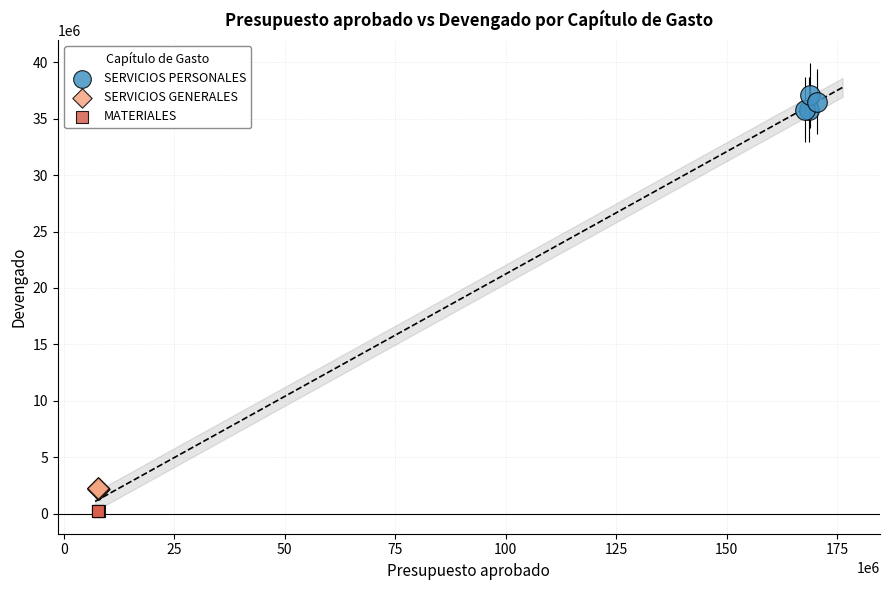

Which series contains the highest Y value?

SERVICIOS PERSONALES